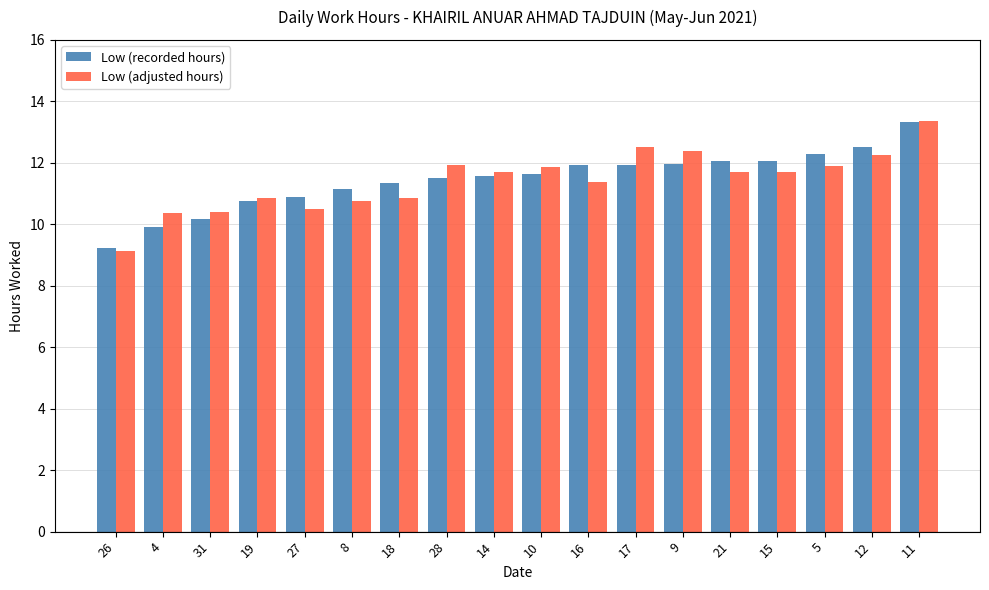

What is the average value of the Low (adjusted hours) series?

11.4